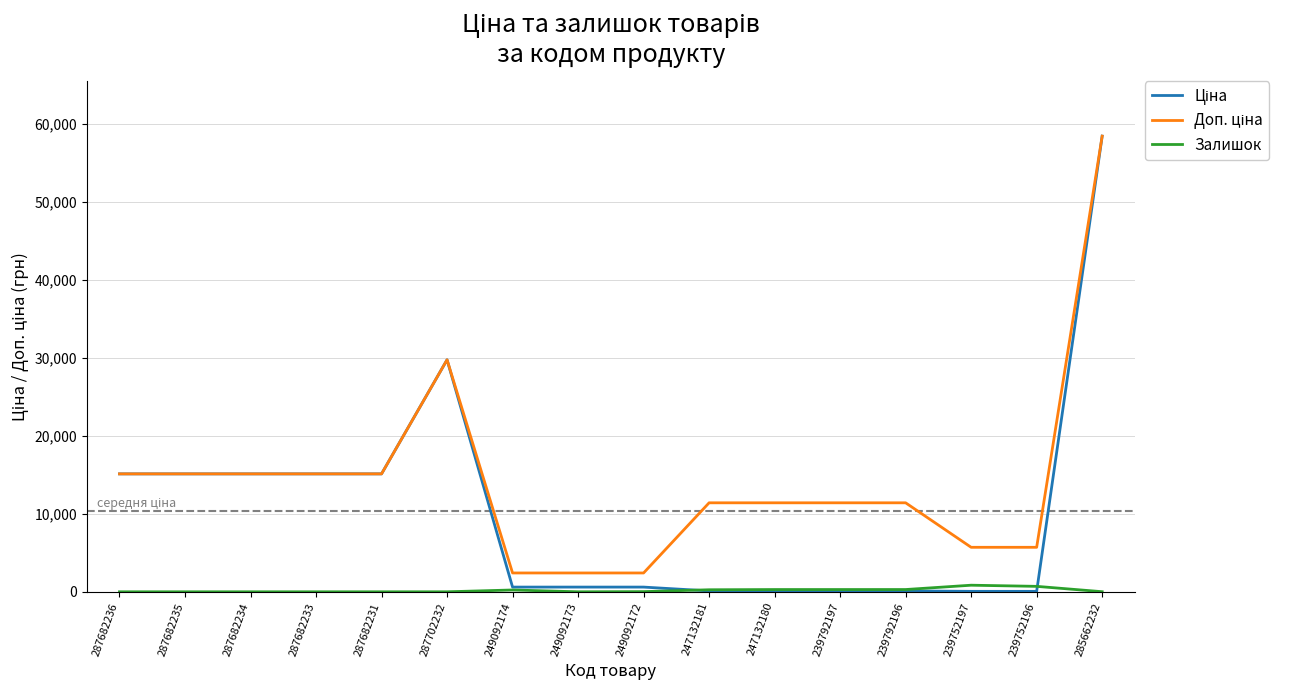

What is the spread (max minus min) of values at 287682233?

15120.0